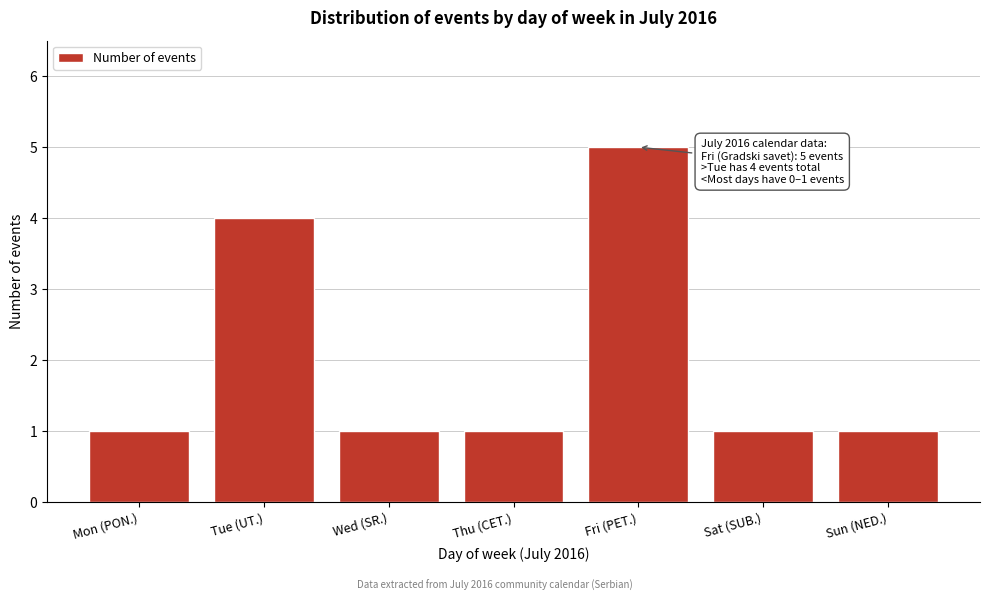

Reading left to right, list all the values displayed in this chart.

1	4	1	1	5	1	1